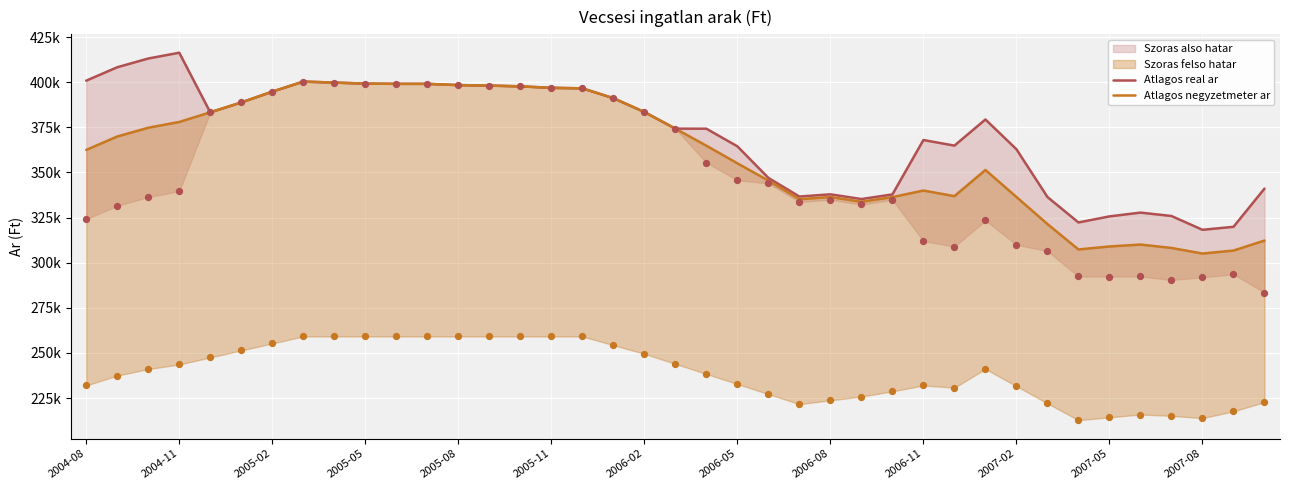

Is the value of Atlagos negyzetmeter ar at 13 greater than the value of Atlagos real ar at 30?

Yes